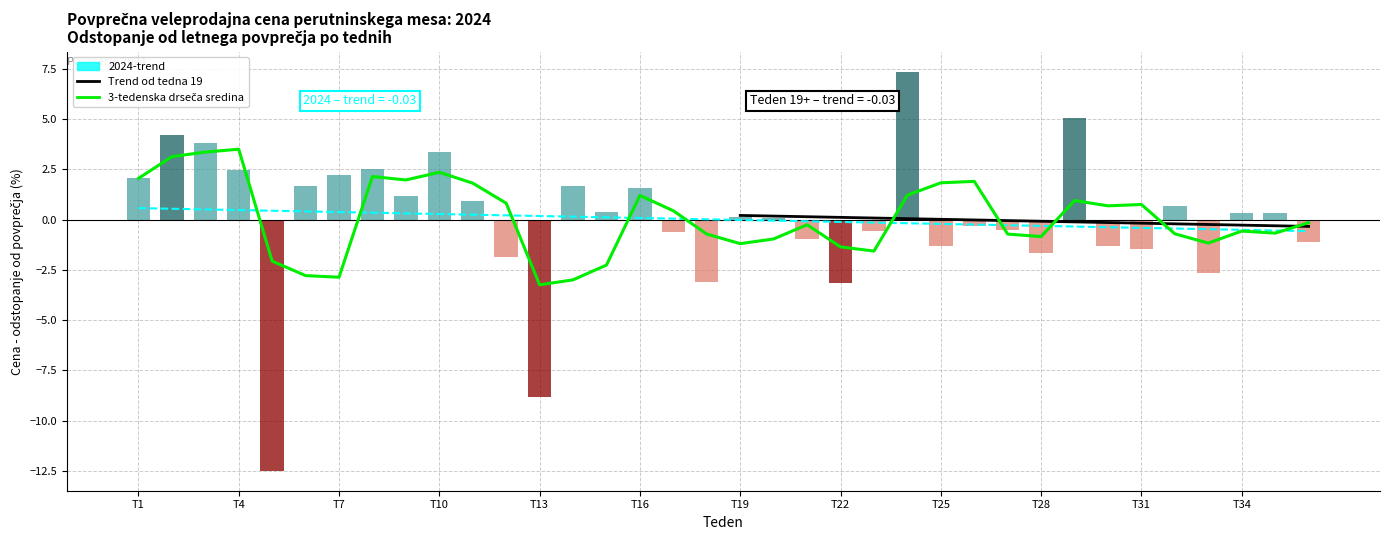

What is the difference between the values at 31 and 26?

1.1